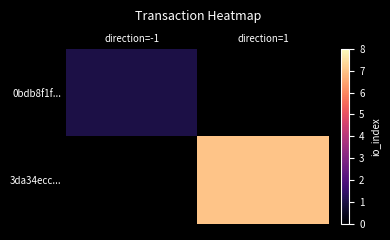

List the labels in order of 3da34ecc... value, smallest first.

direction=-1, direction=1